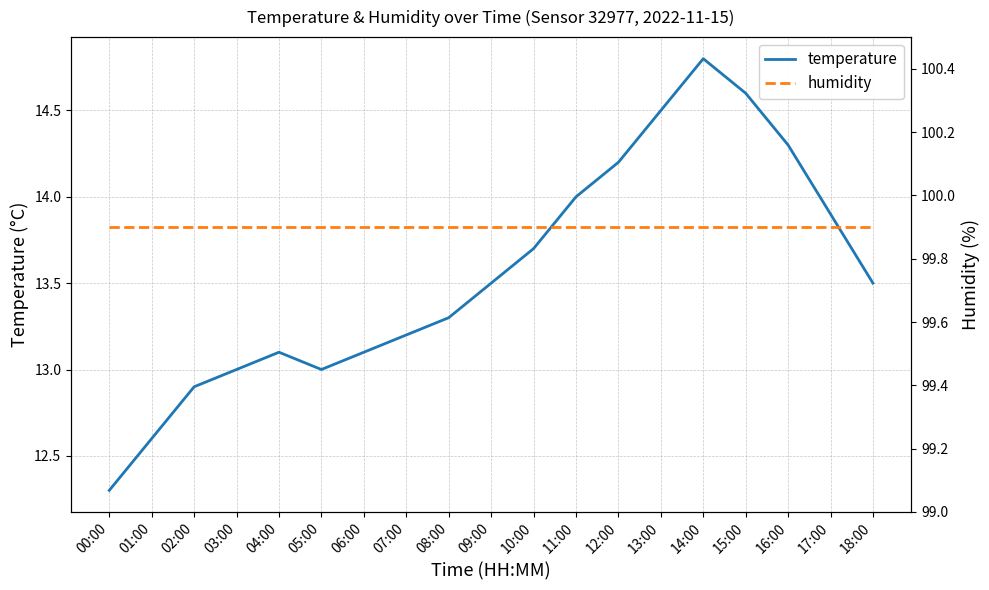

What is the spread (max minus min) of values at 05:00?

86.9